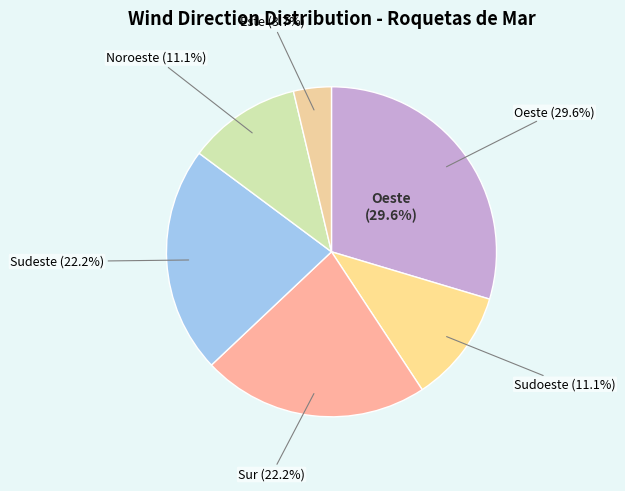

Rank the categories by value from highest to lowest.

Oeste, Sur, Sudeste, Sudoeste, Noroeste, Este